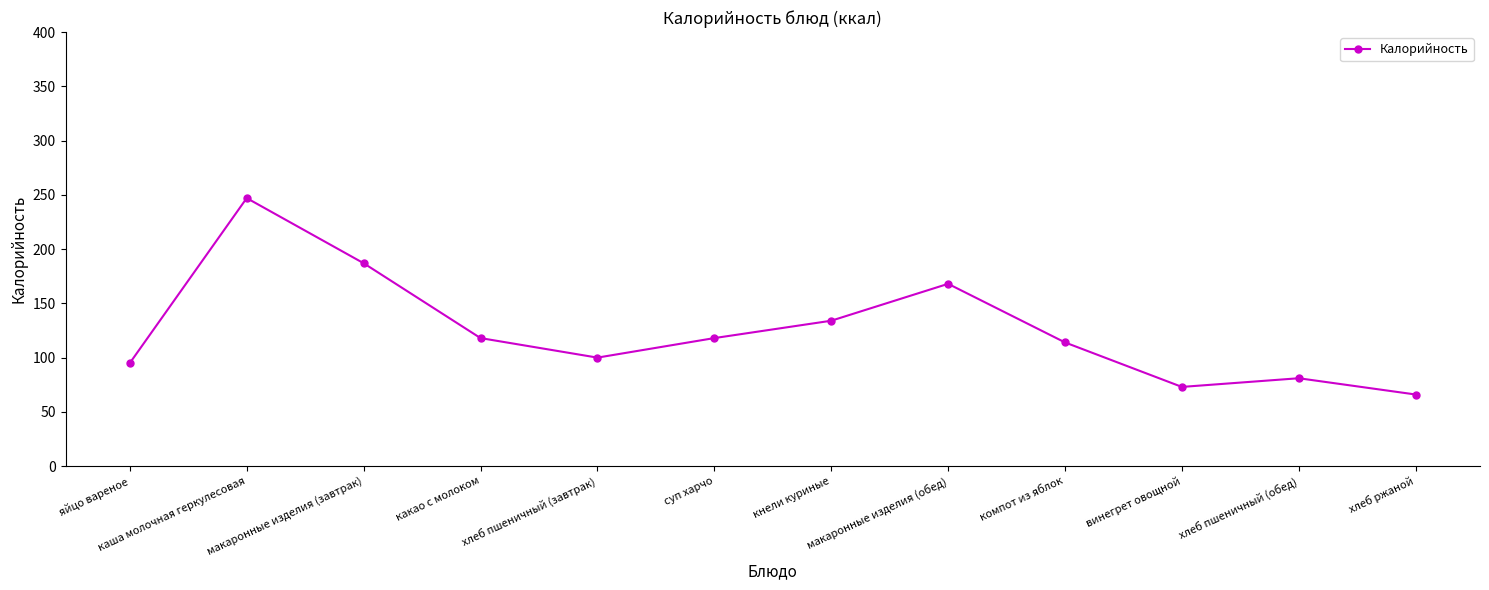

Which has a higher value, яйцо вареное or компот из яблок?

компот из яблок